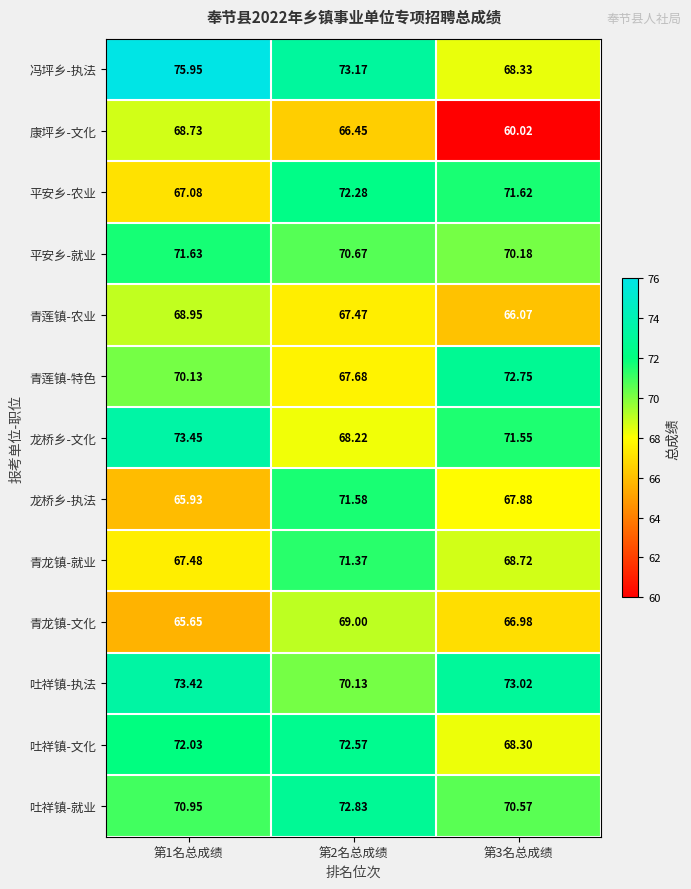

Which series has the widest spread of values?

康坪乡-文化